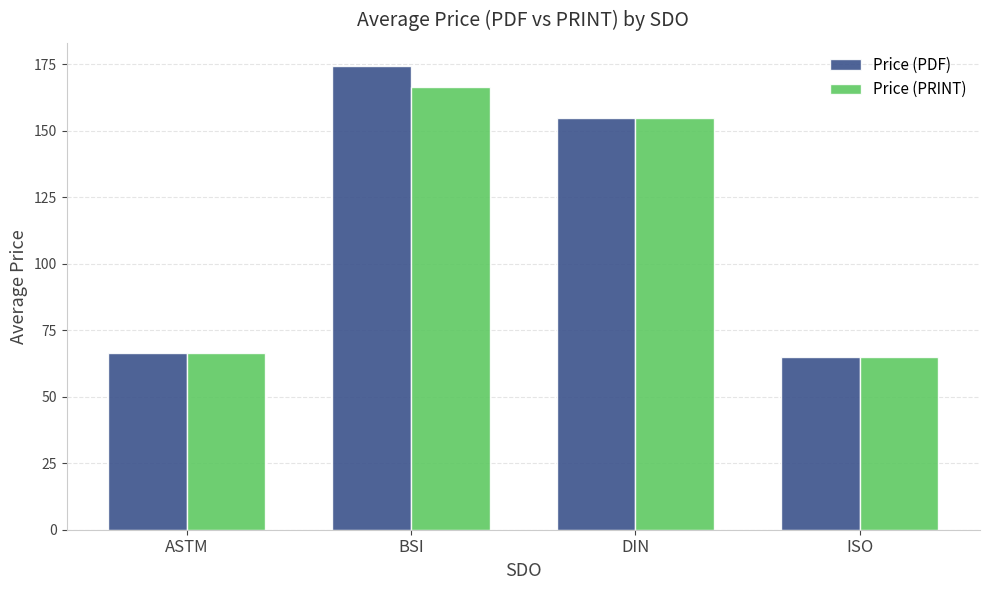

What is the total value across all series at ASTM?

132.7